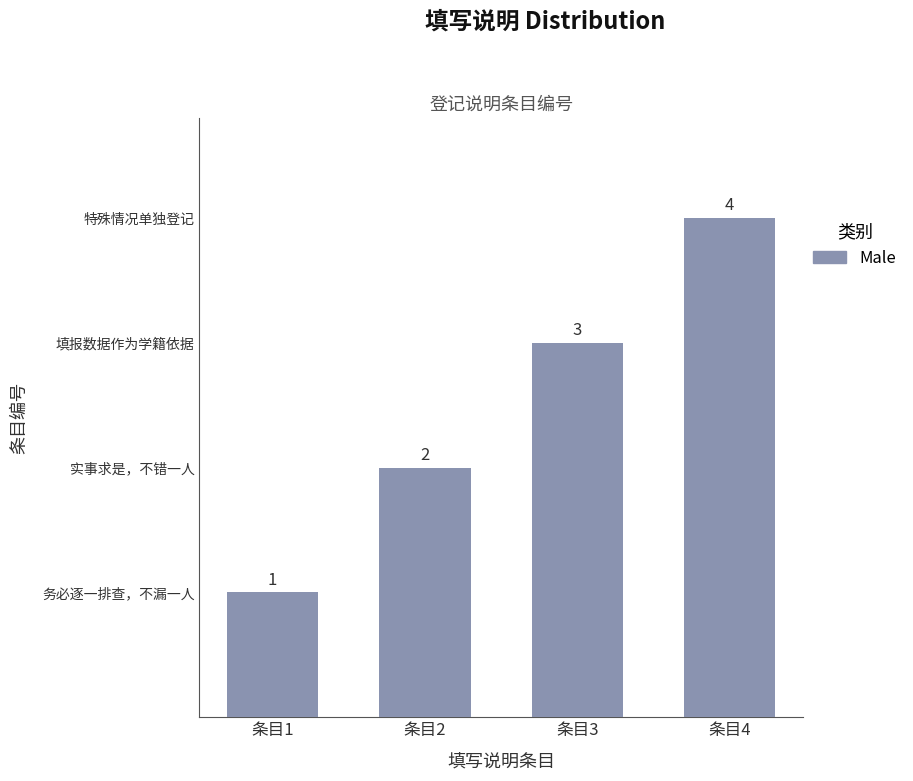

Which has a higher value, 条目2 or 条目4?

条目4